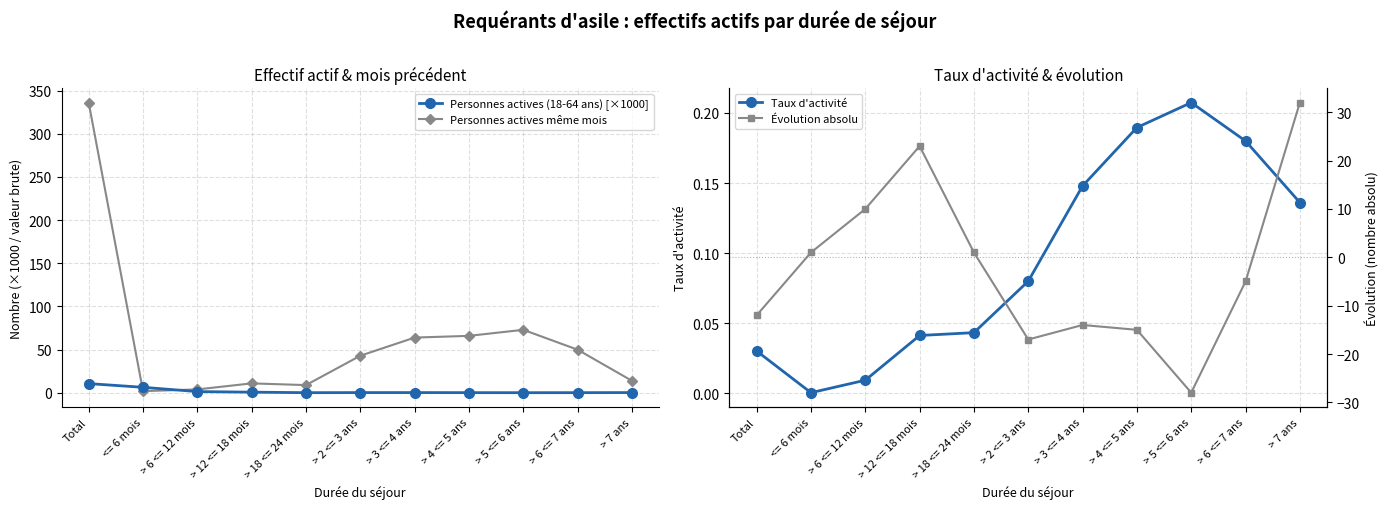

The Personnes actives (18-64 ans) [×1000] series shows 0.2 at > 5 <= 6 ans. True or false?

True